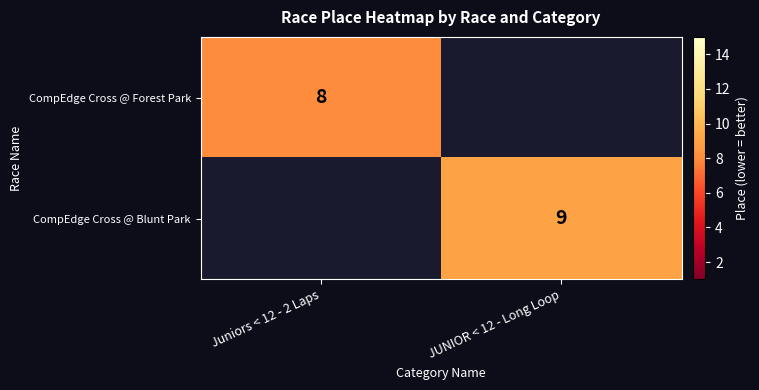

How many series are shown in this chart?

2